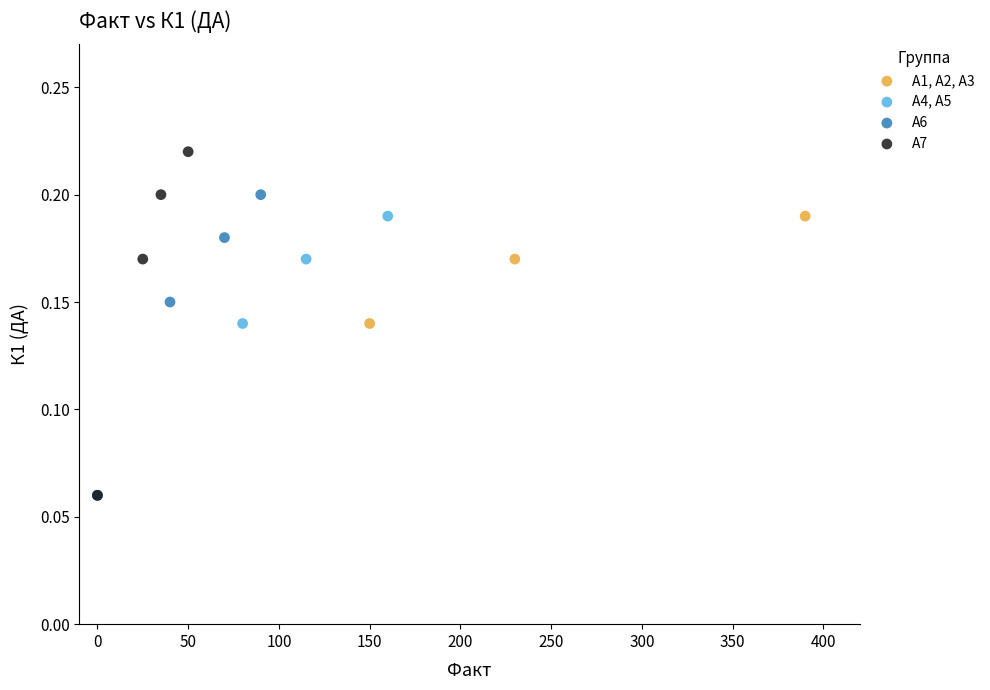

Which series contains the highest Y value?

А7